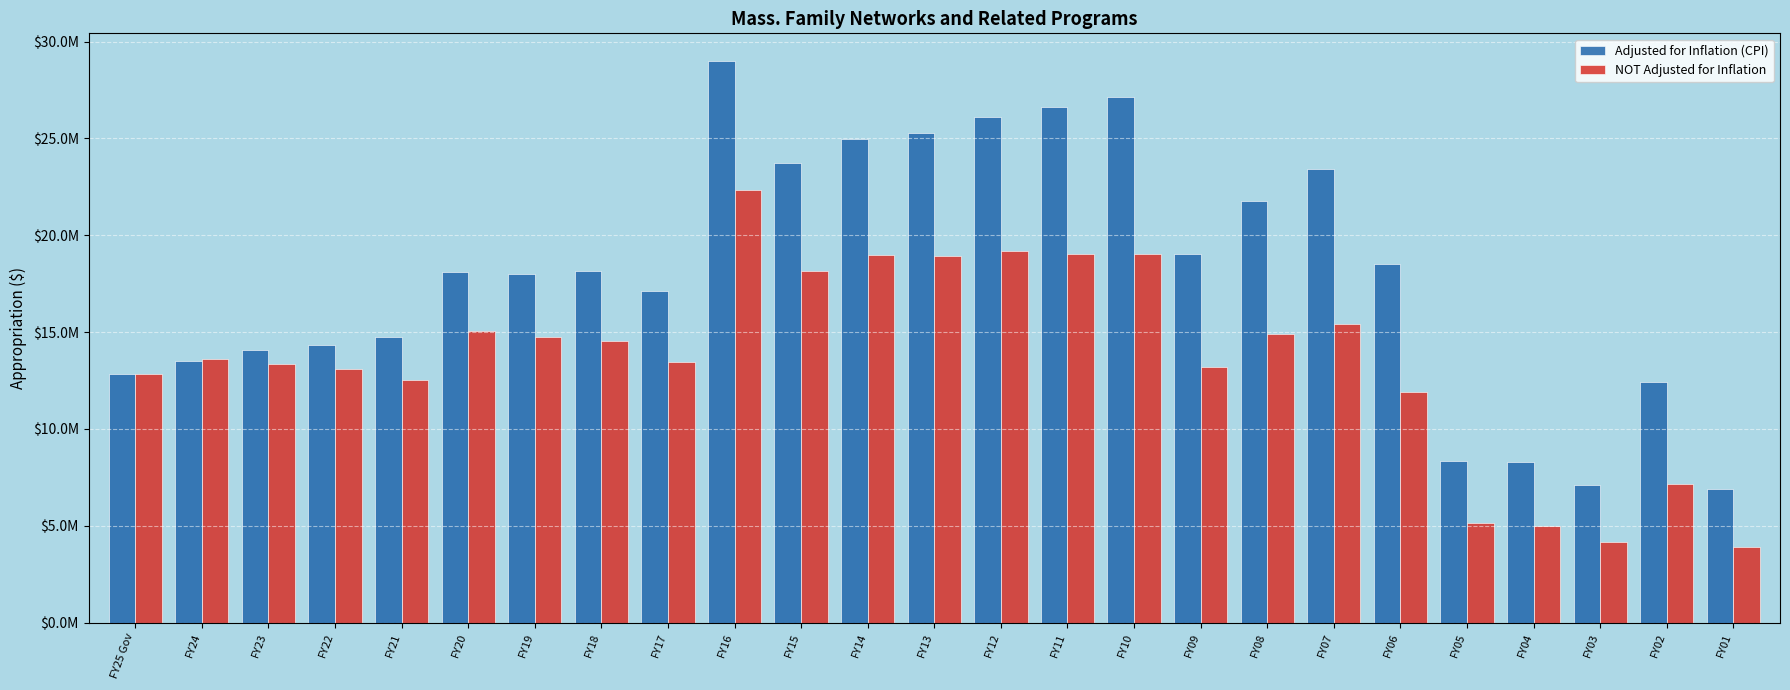

Reading left to right, transcribe all the data shown in this chart.

Adjusted for Inflation (CPI): 12859190	13489935	14054312	14358984	14743025	18090543	18009957	18133928	17137979	28979837	23747067	24970311	25291980	26087737	26608957	27166694	19049191	21781626	23404265	18532301	8325576	8312380	7099567	12448349	6908623
NOT Adjusted for Inflation: 12859190	13609190	13344521	13087418	12539190	15042000	14742000	14541999	13441999	22314890	18164890	18964890	18914890	19186633	19011633	19032568	13215495	14902433	15439826	11916097	5158403	5000000	4178312	7168316	3909074